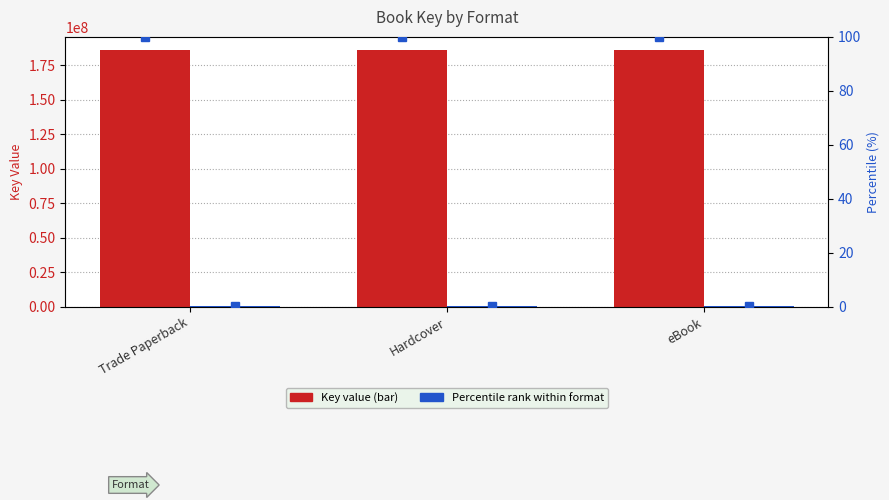

Rank the series at eBook from lowest to highest value.

Key (Lottery Rose), Key (Braver than I Thought)